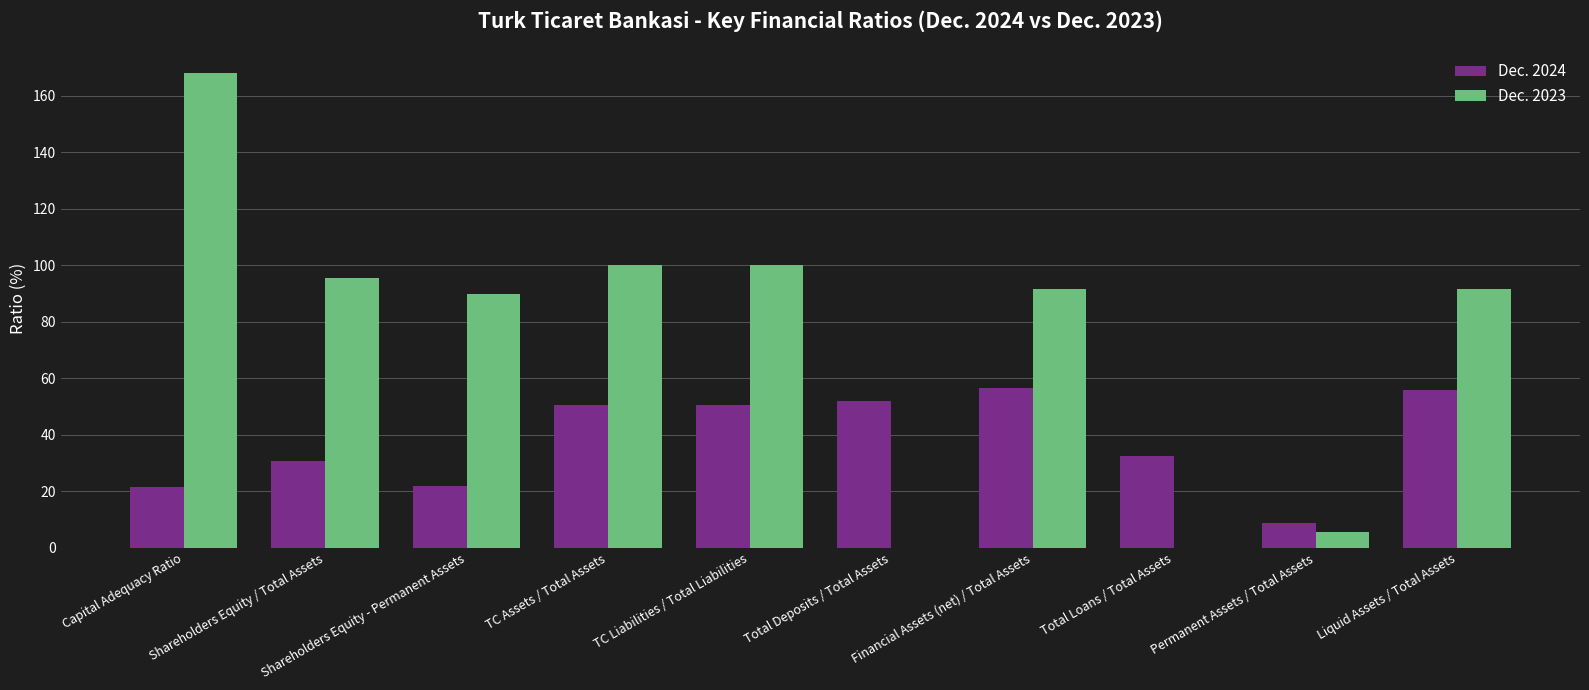

The Dec. 2024 series shows 19.5 at Total Deposits / Total Assets. True or false?

False